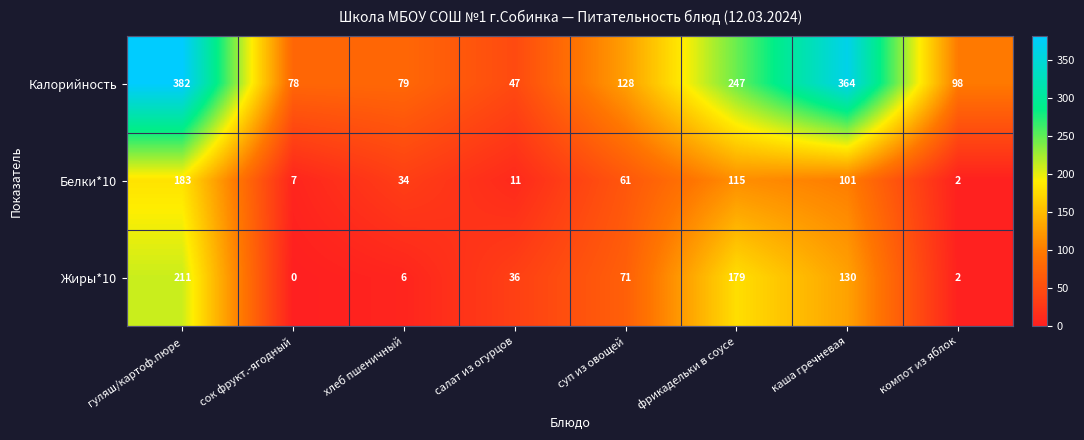

What is the maximum value shown in the chart?

382